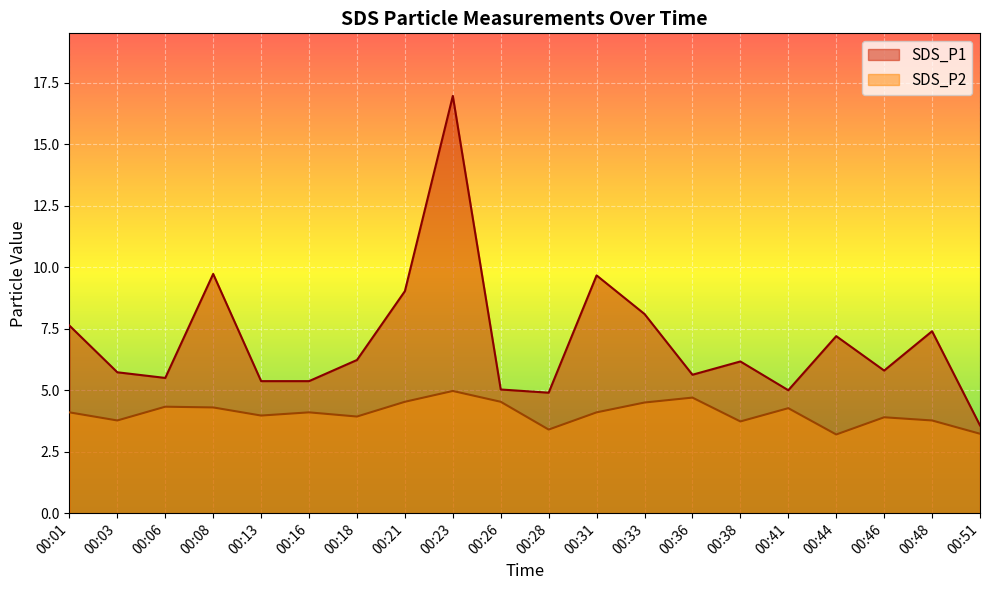

Which series has the largest range (max minus min)?

SDS_P1